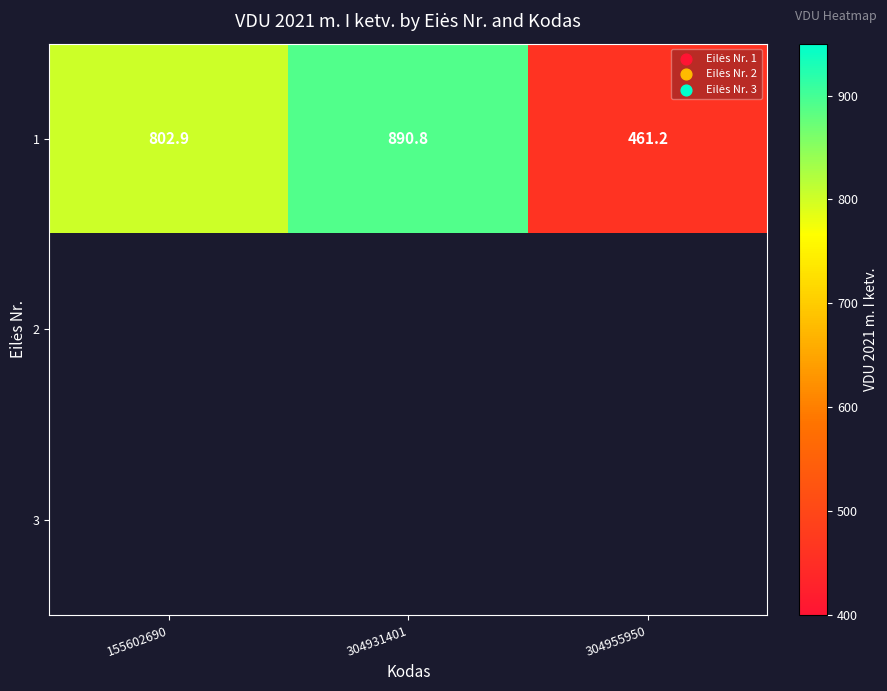

What is the minimum value for 1?

461.2